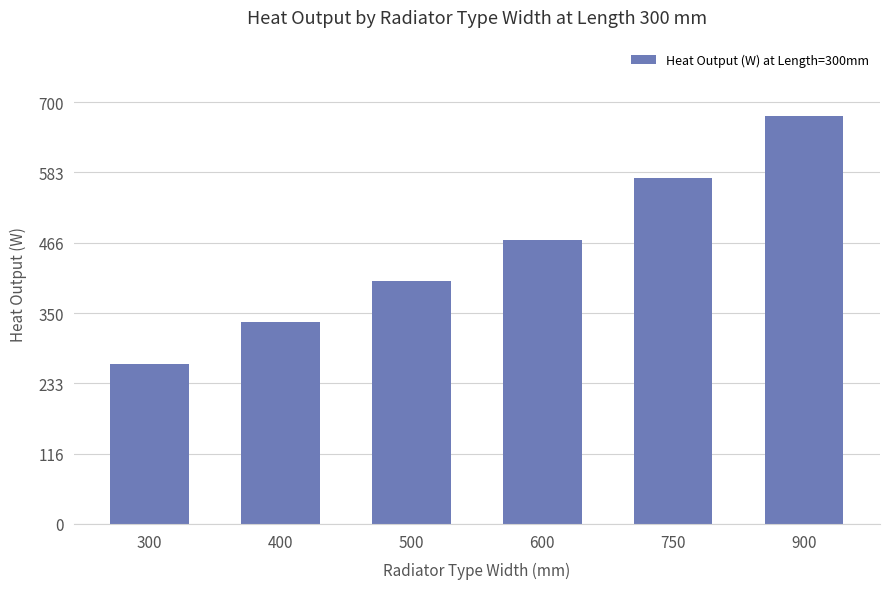

How many bars are there in total?

6